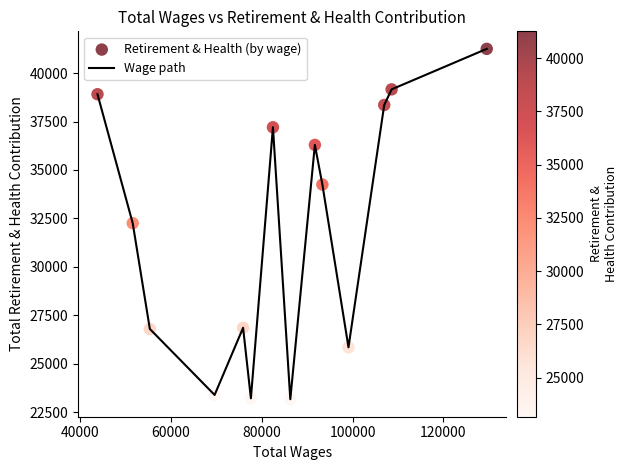

What is the greatest value displayed?

41257